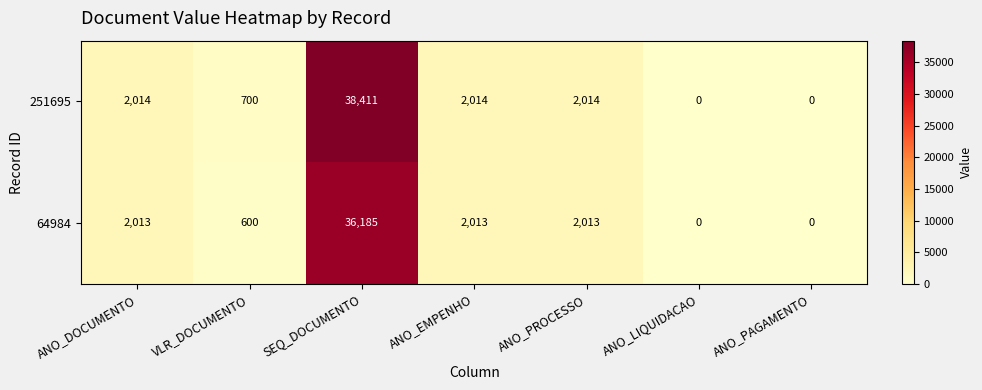

True or false: 64984 has a value of 600 at VLR_DOCUMENTO.

True